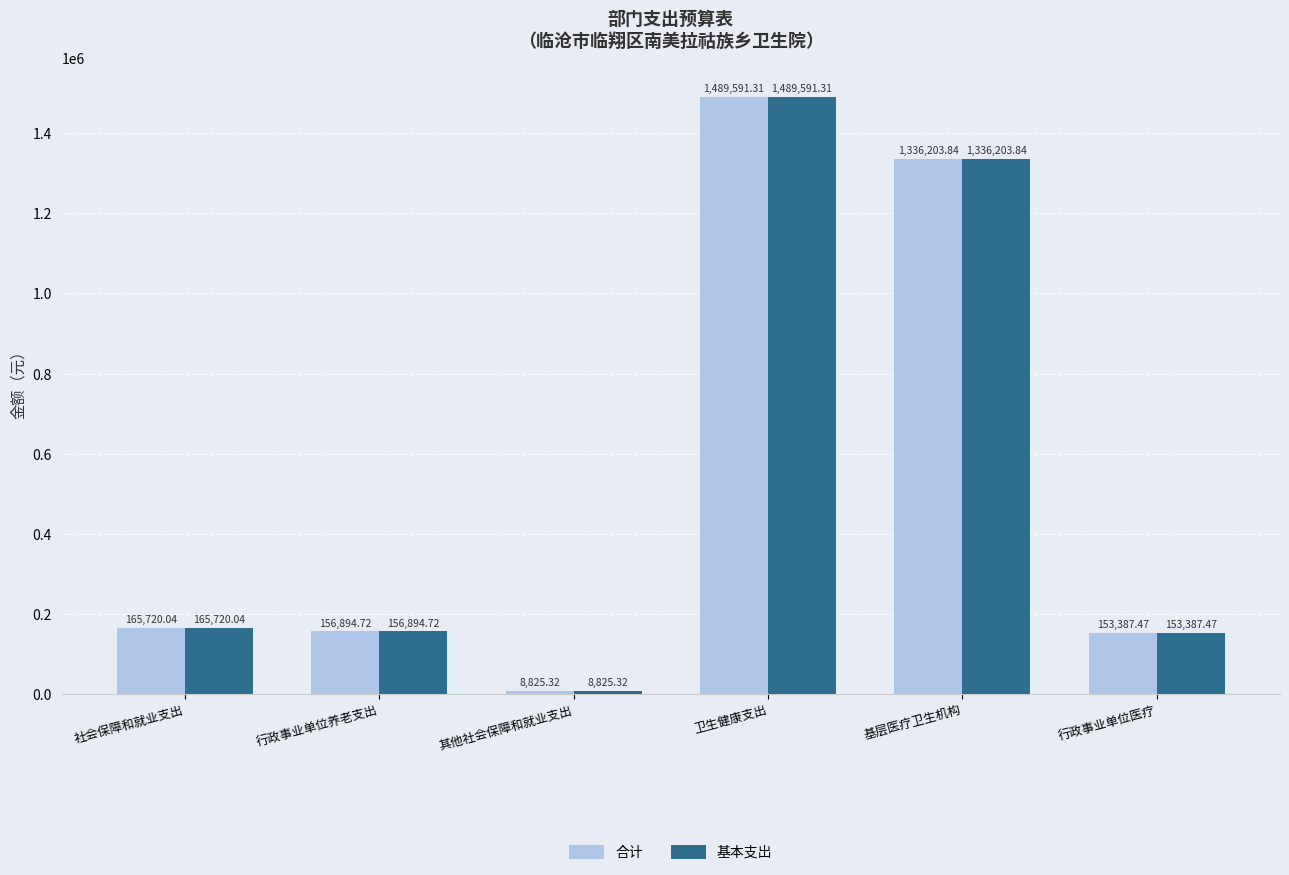

Which category has the highest value in the 基本支出 series?

卫生健康支出